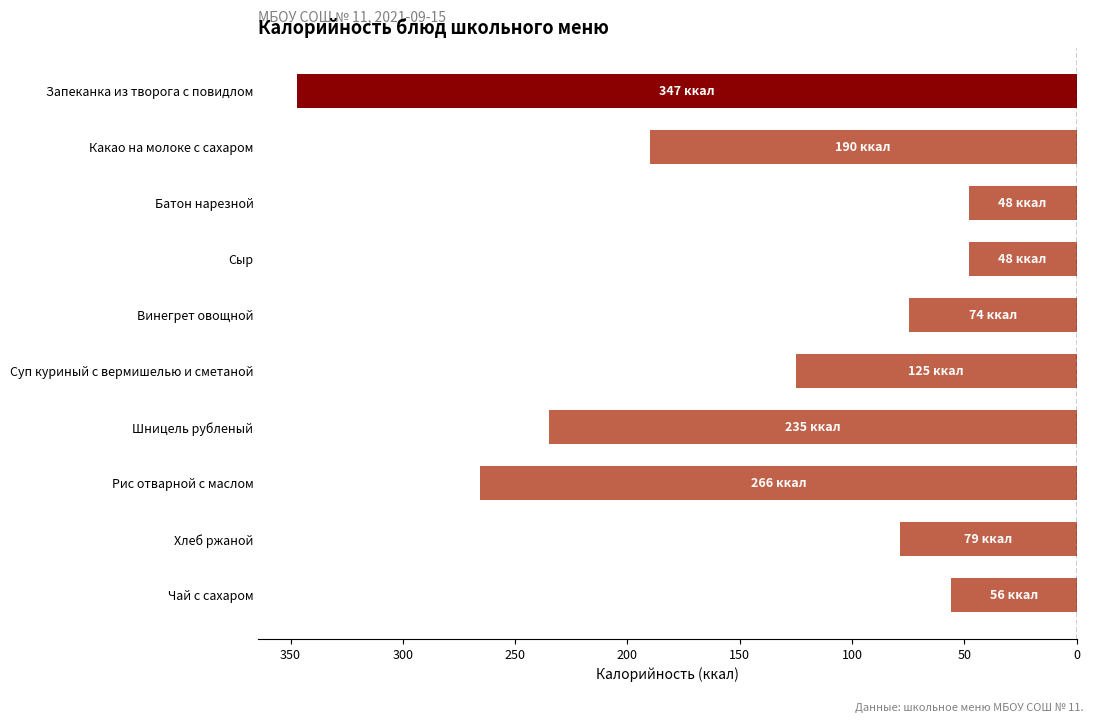

What is the average value?

-146.8